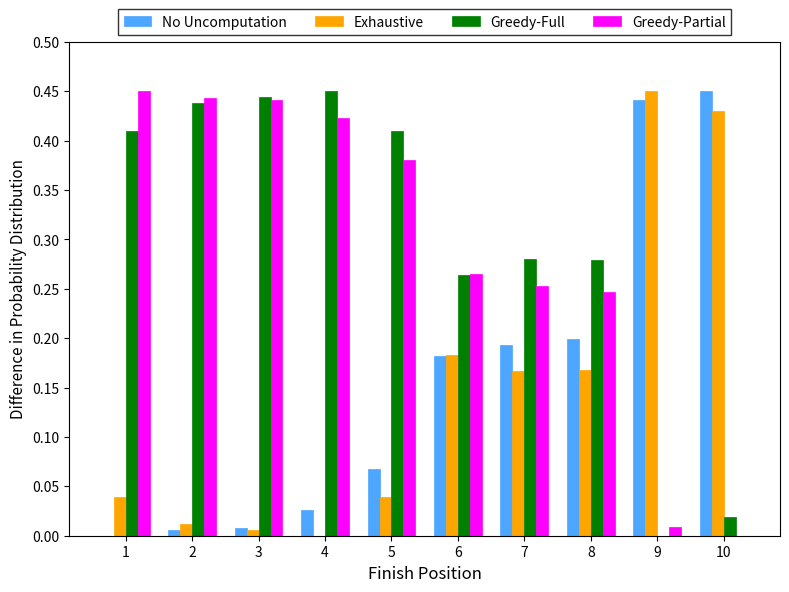

Are the bars grouped side by side (vs. stacked)?

Yes